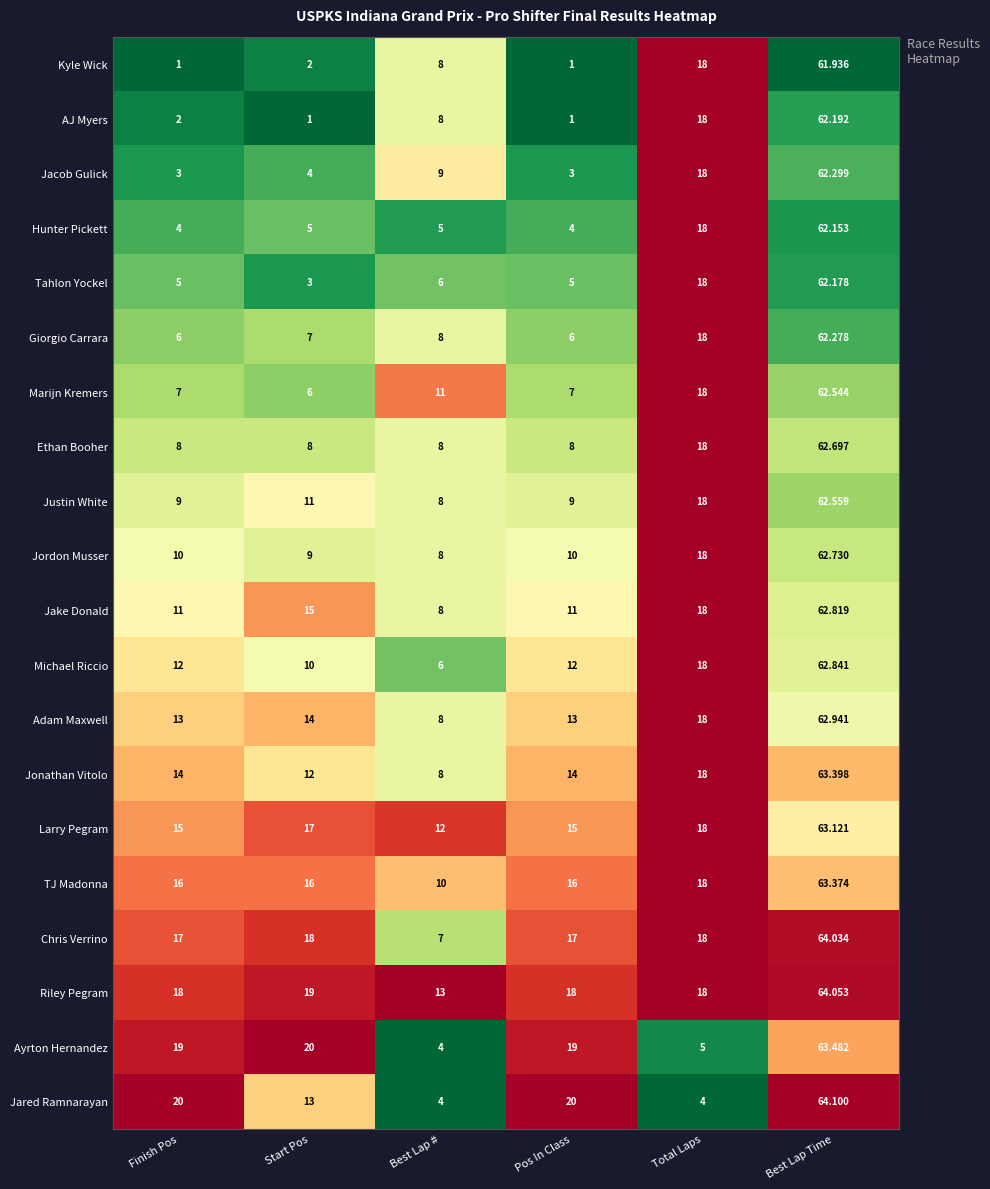

At which category is the sum across all series the highest?

Best Lap Time